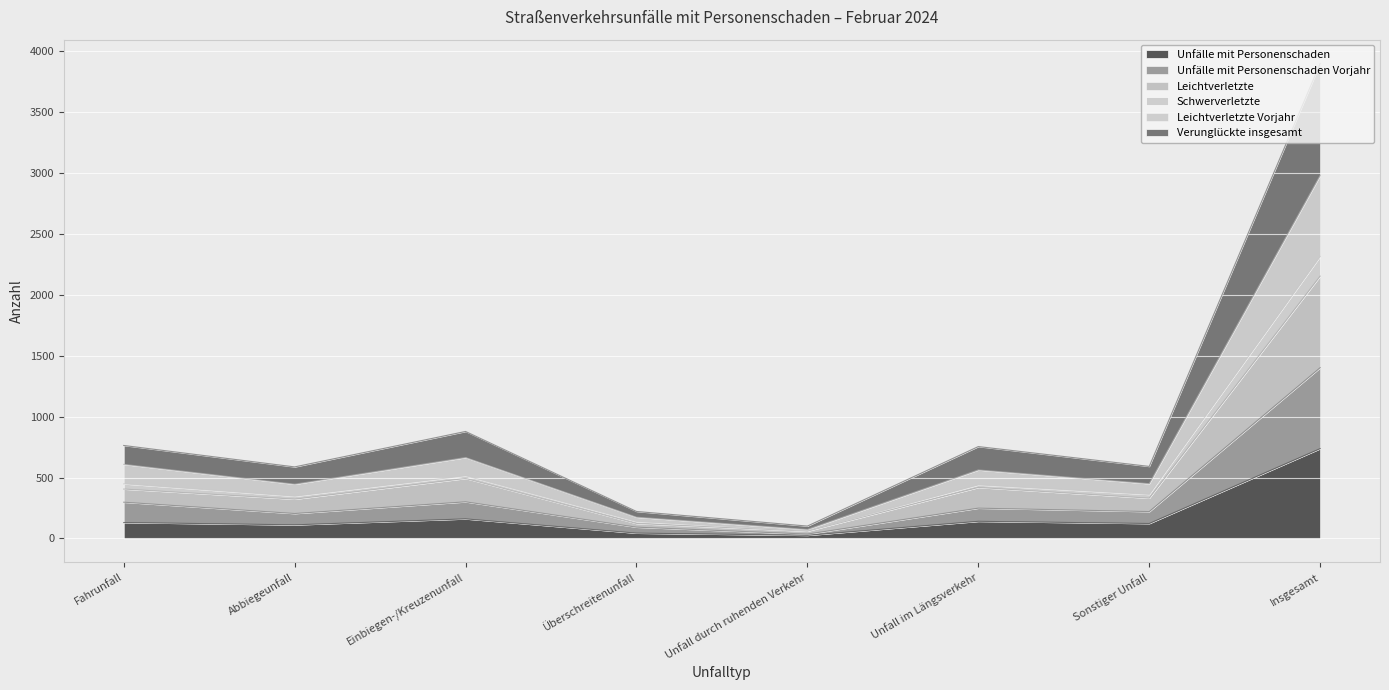

What is the highest value of the Unfälle mit Personenschaden series?

738